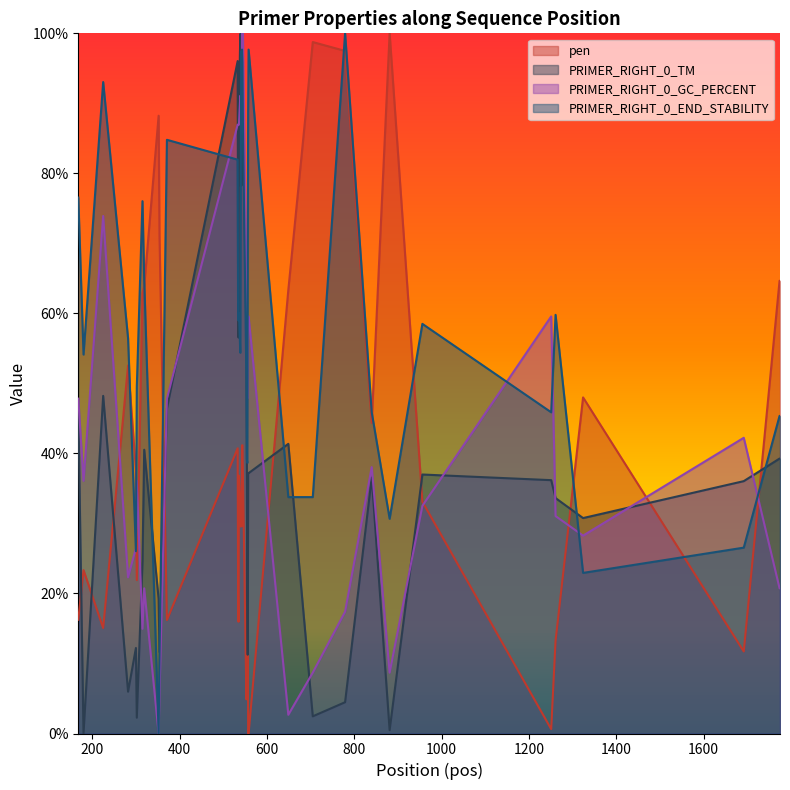

What is the difference between the PRIMER_RIGHT_0_END_STABILITY values at 534 and 371?

25.8